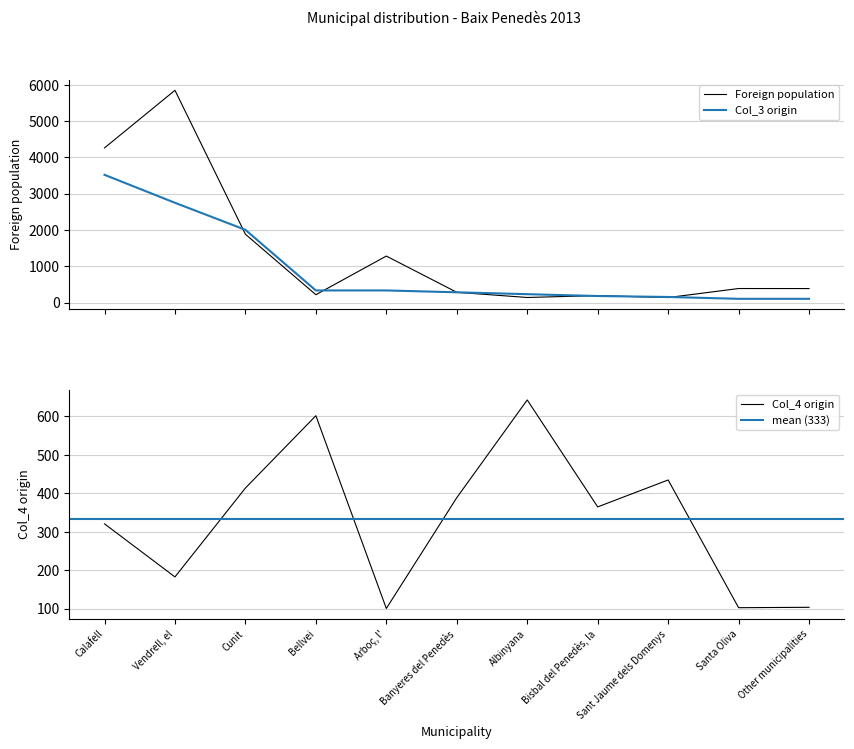

What is the label of the 10th point from the right?

Vendrell, el